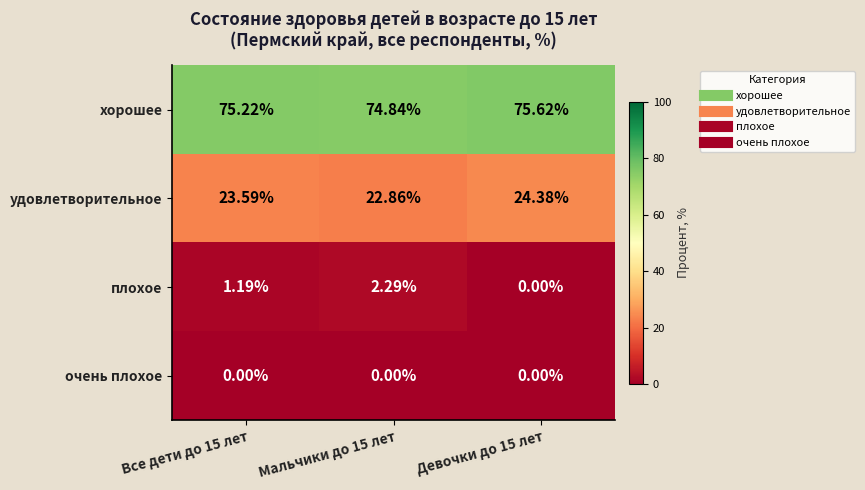

At Все дети до 15 лет, list the series in order from smallest to largest.

очень плохое, плохое, удовлетворительное, хорошее